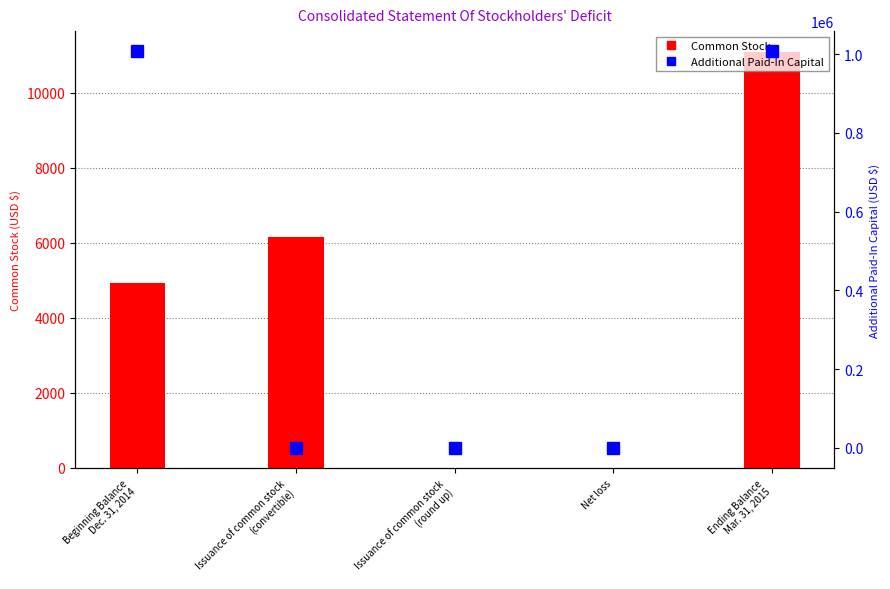

Where is Common Stock nearest to the value 5542?

Beginning Balance
Dec. 31, 2014